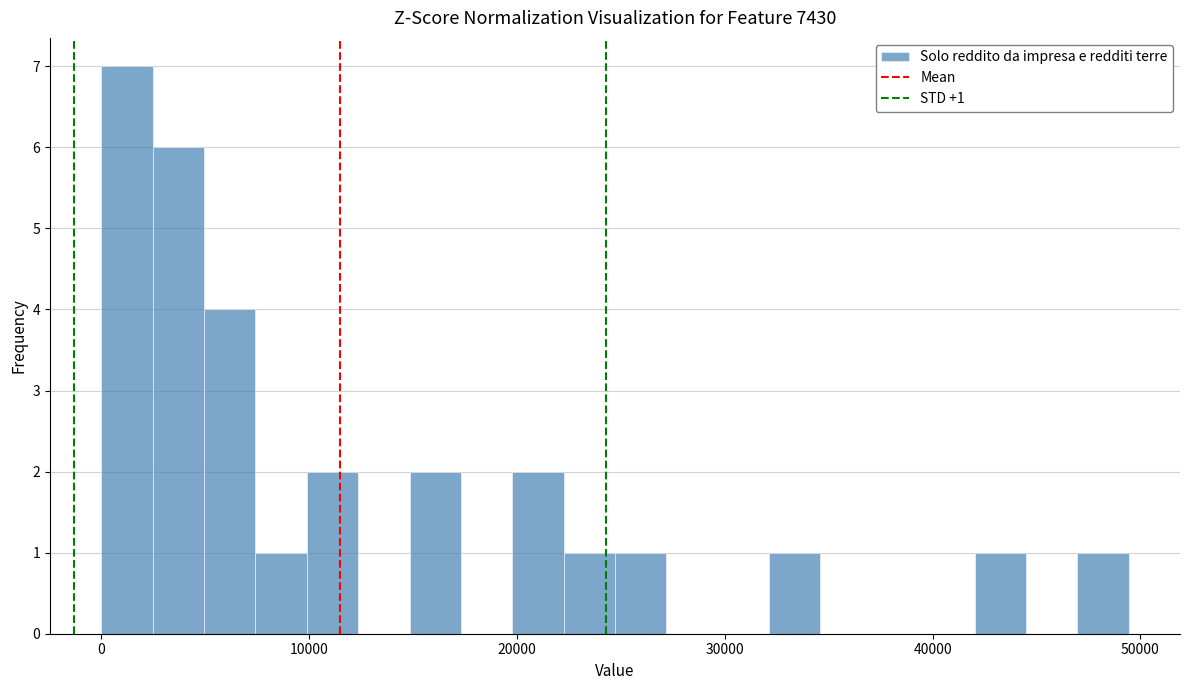

Around what value on the x-axis is the tallest bar? Give the approximate position of its centre, as read against the axis.

1000